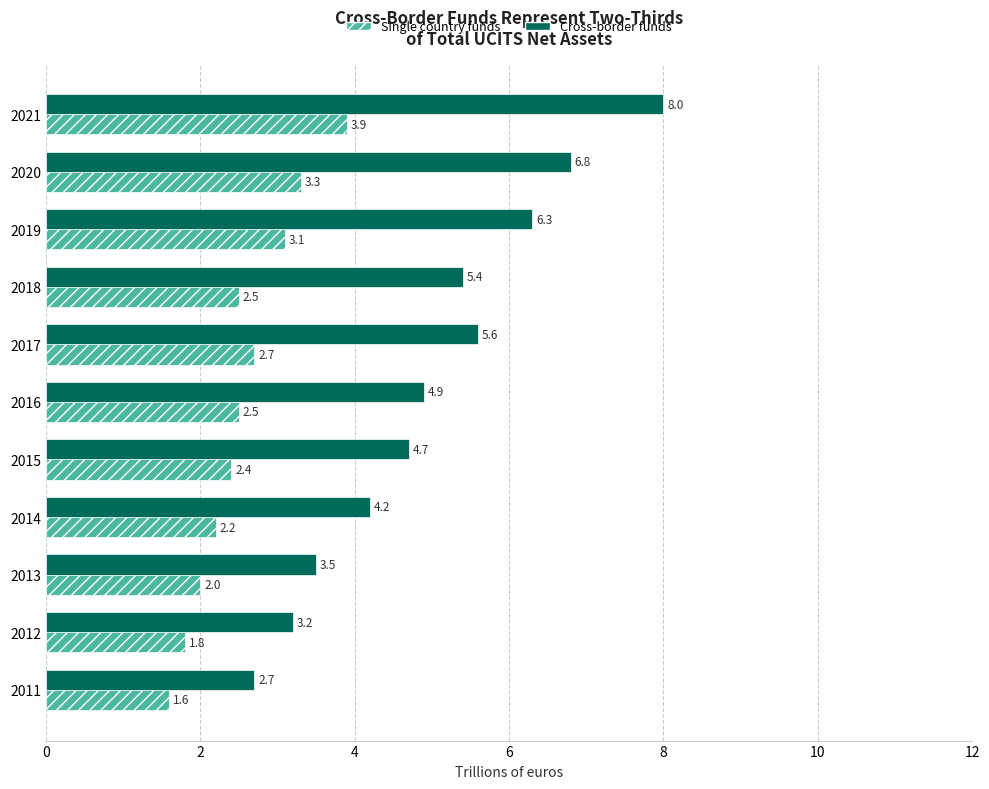

Which series has the largest range (max minus min)?

Cross-border funds